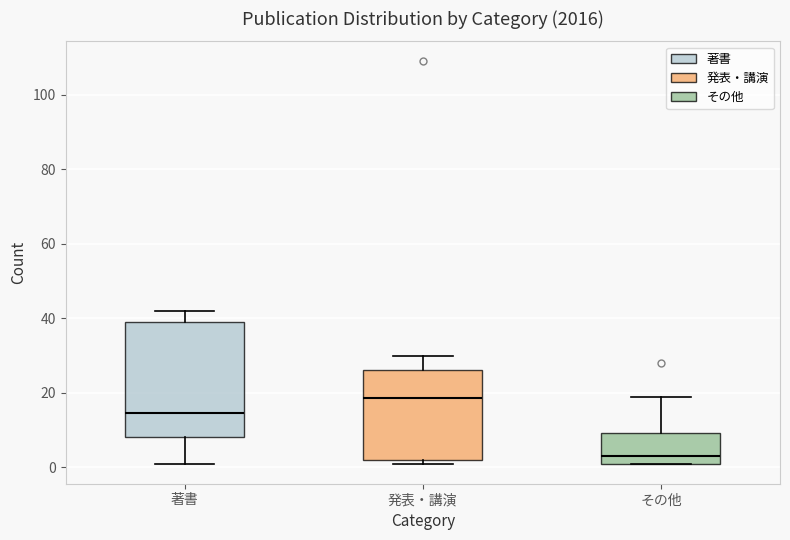

Where does the median line of the box for 著書 sit on the y-axis? The values are not printed on the chart, so give them approximately, as read against the axis.

14